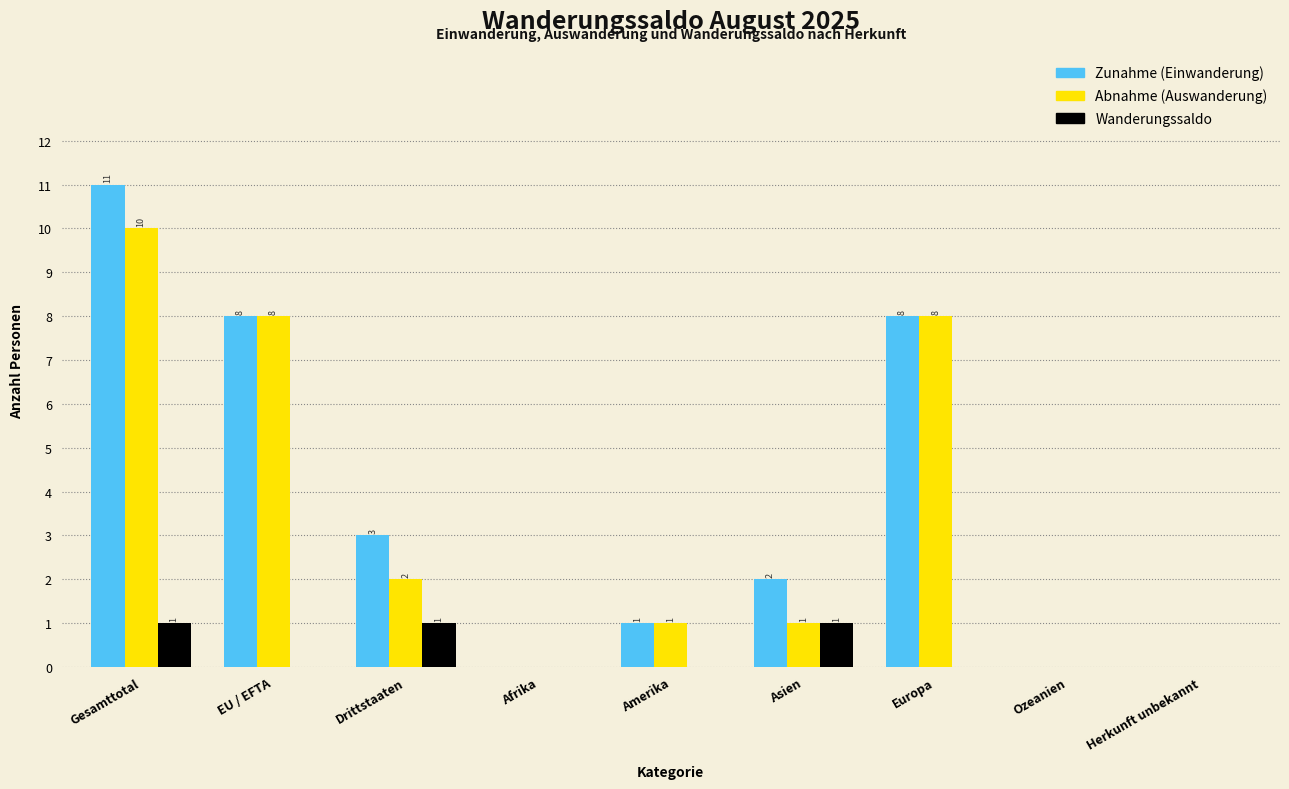

Reading right to left, what are all the values shown in this chart?

Zunahme (Einwanderung): Herkunft unbekannt=0	Ozeanien=0	Europa=8	Asien=2	Amerika=1	Afrika=0	Drittstaaten=3	EU / EFTA=8	Gesamttotal=11
Abnahme (Auswanderung): Herkunft unbekannt=0	Ozeanien=0	Europa=8	Asien=1	Amerika=1	Afrika=0	Drittstaaten=2	EU / EFTA=8	Gesamttotal=10
Wanderungssaldo: Herkunft unbekannt=0	Ozeanien=0	Europa=0	Asien=1	Amerika=0	Afrika=0	Drittstaaten=1	EU / EFTA=0	Gesamttotal=1